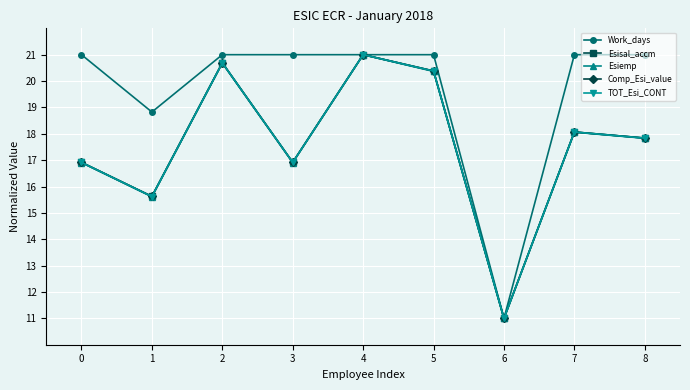

What is the total value across all series at 6?

55.0